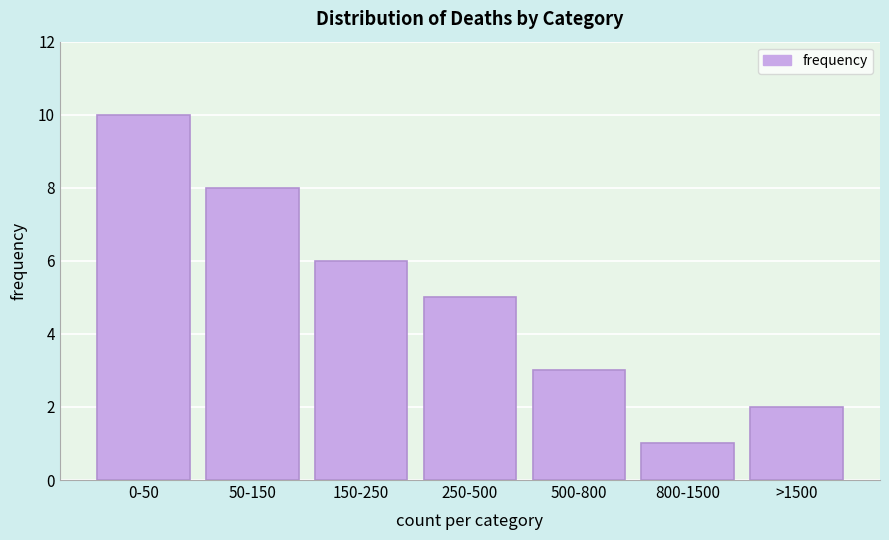

Reading right to left, list all the values displayed in this chart.

>1500=2	800-1500=1	500-800=3	250-500=5	150-250=6	50-150=8	0-50=10